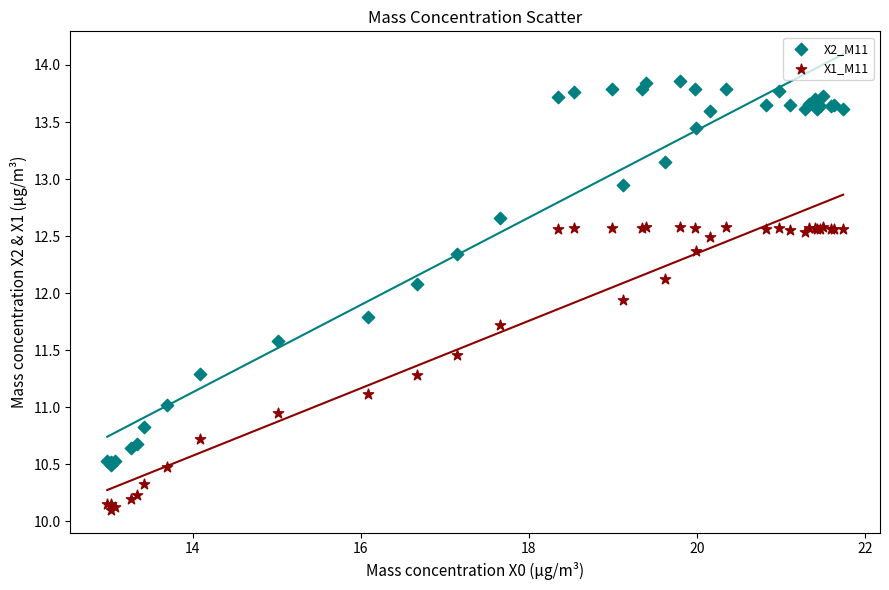

Which series reaches the minimum Y coordinate?

X1_M11